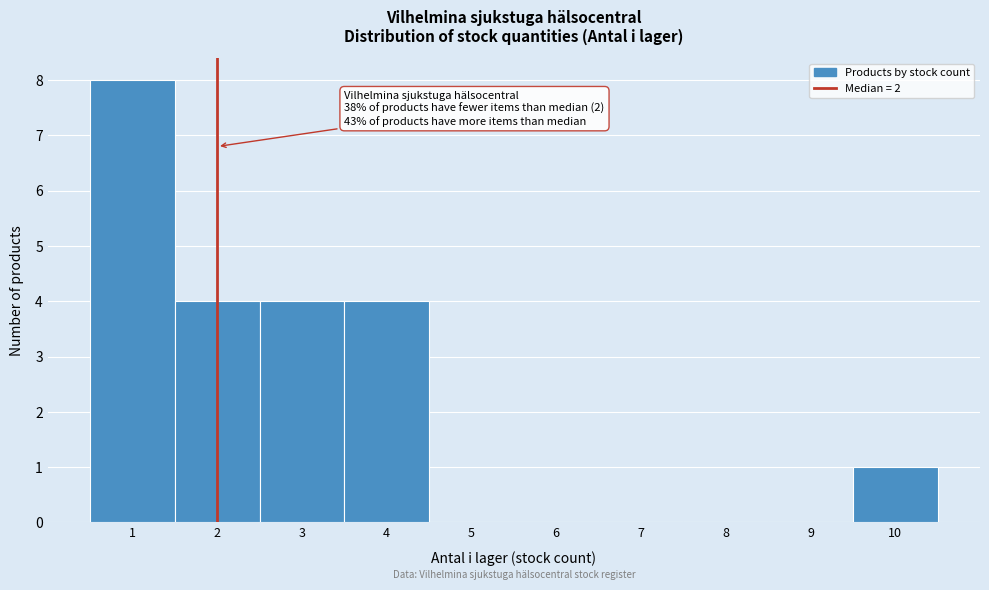

Which range on the x-axis has the tallest bar?

0.5 to 1.5